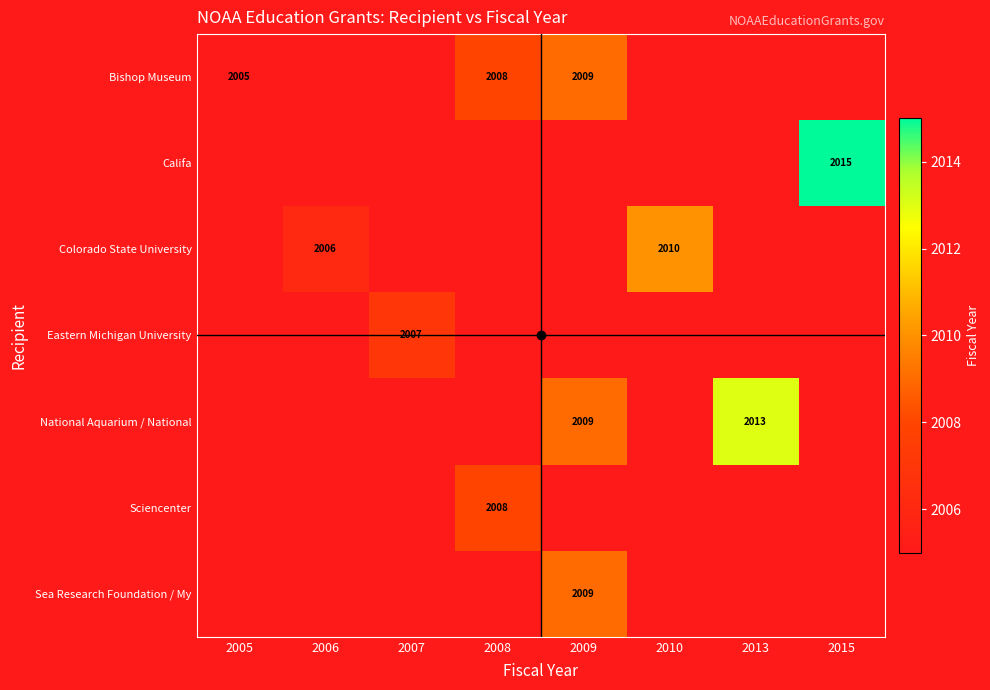

Is it true that Califa equals 2015 at 2015?

True